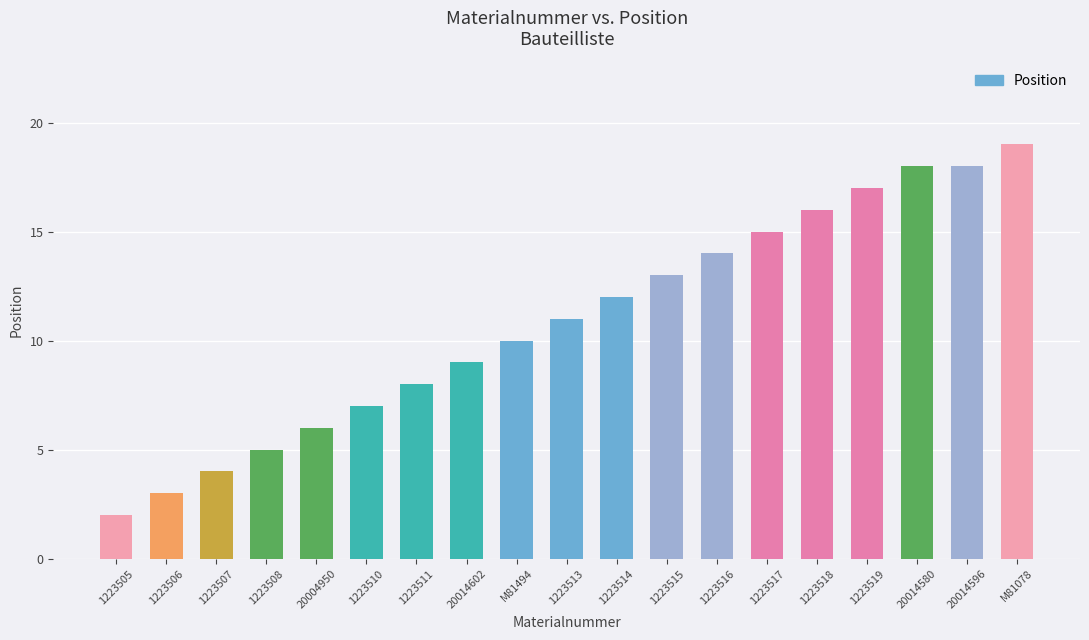

What is the greatest value displayed?

19